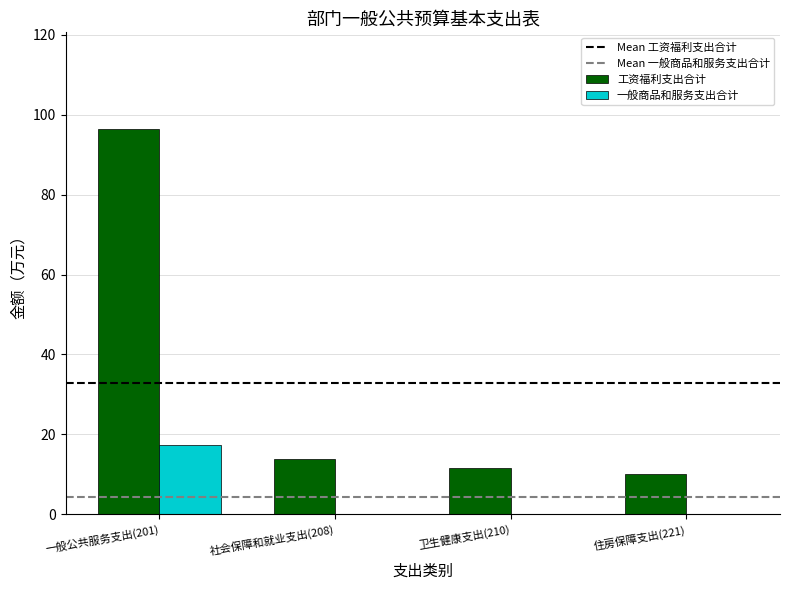

The 工资福利支出合计 series shows 18.4 at 卫生健康支出(210). True or false?

False